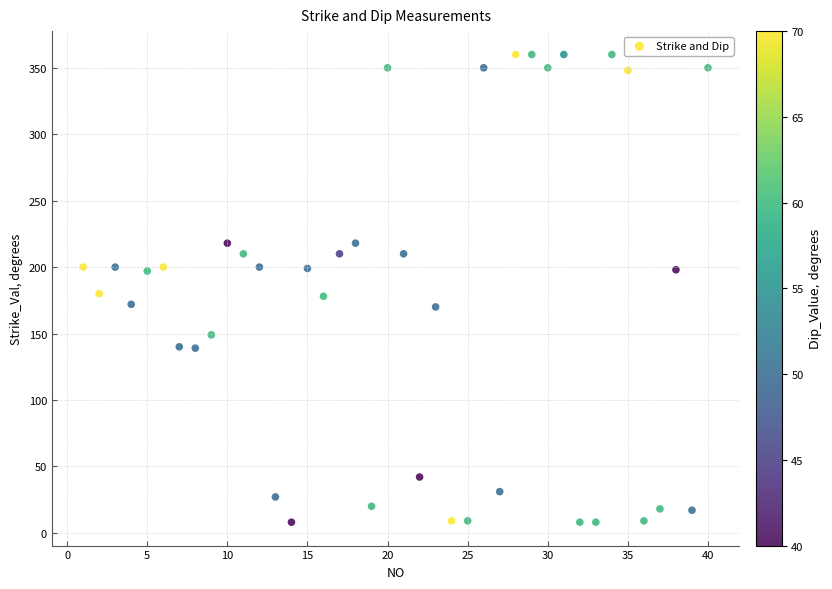

What is the range of Y values (max minus min)?

352